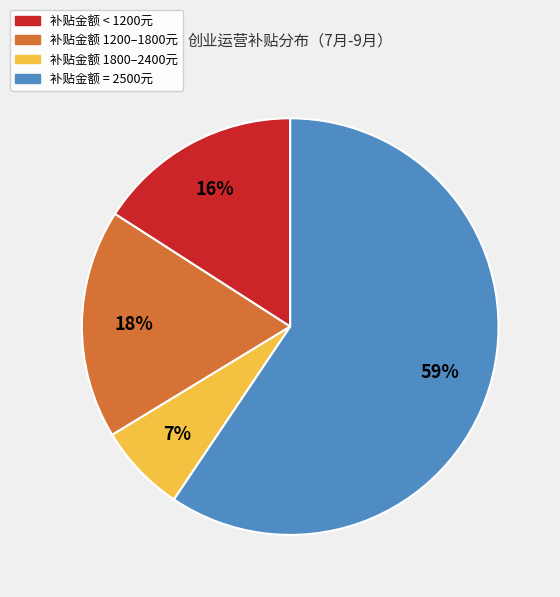

To the nearest percent, what is the average slice percentage?

25%